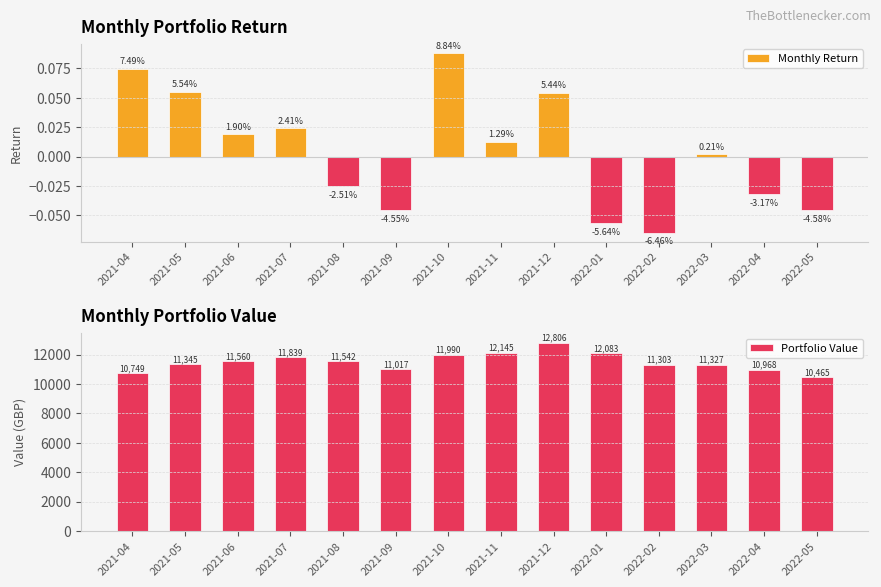

What is the difference between the maximum and minimum values in the Portfolio Value series?

2340.3